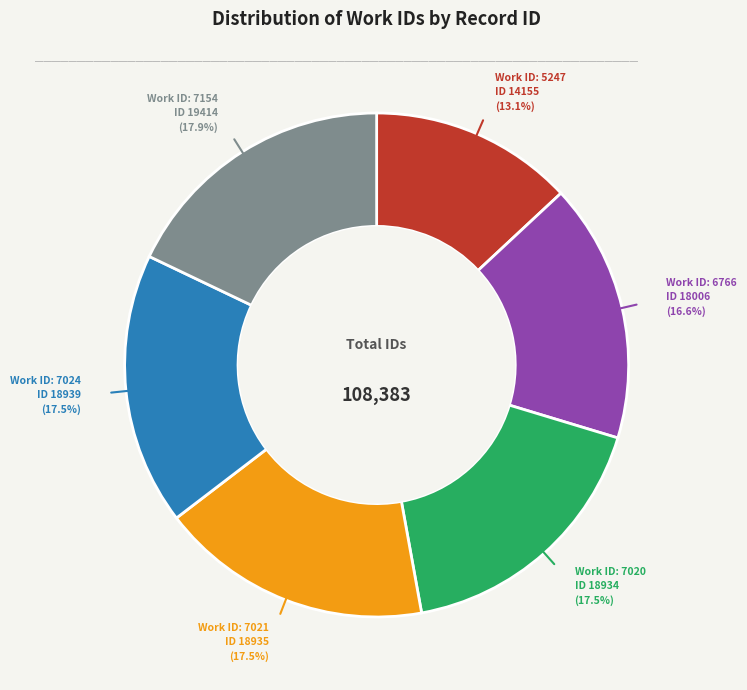

Does any single category account for the majority?

No